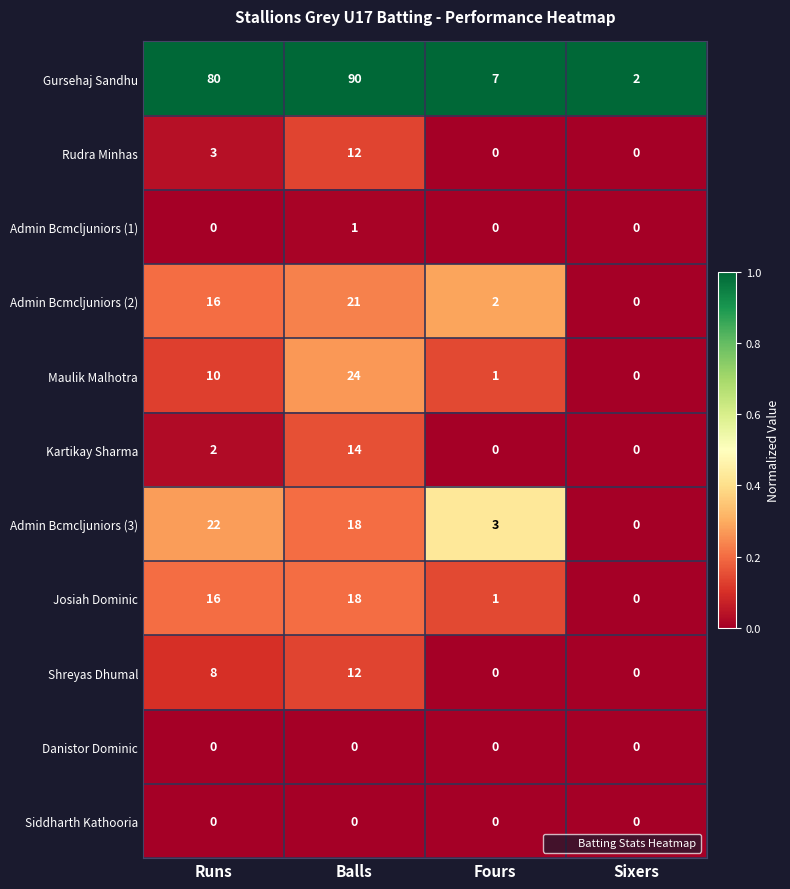

Rank the categories by Gursehaj Sandhu value from lowest to highest.

Sixers, Fours, Runs, Balls